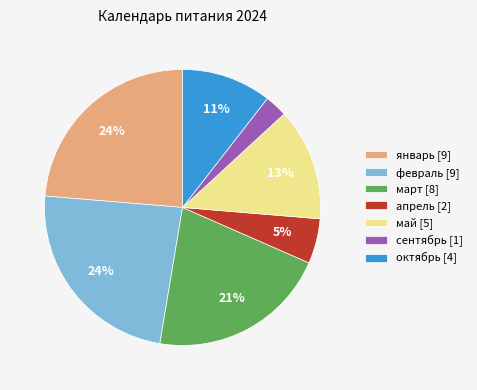

How many slices are in this pie chart?

7